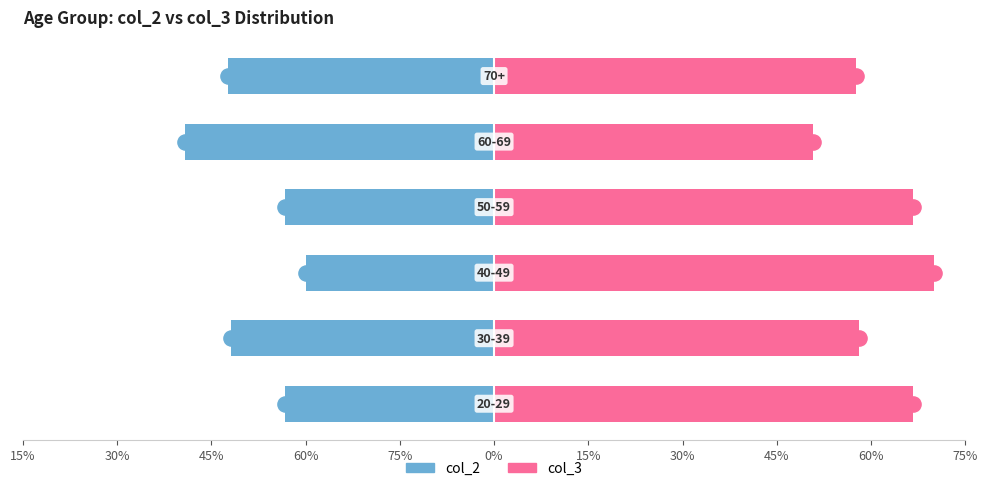

Which series has the widest spread of Y values?

col_2